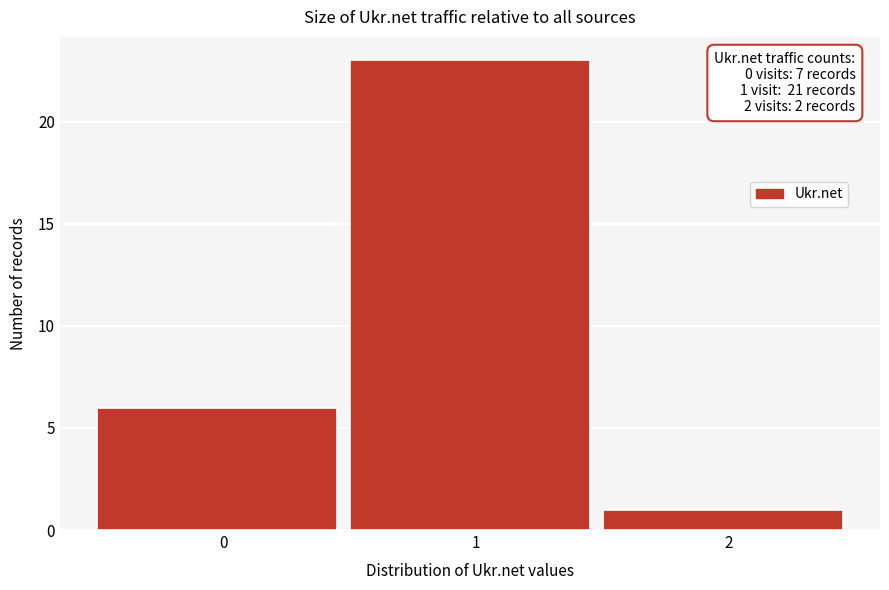

Reading left to right, list all the values displayed in this chart.

0=6	1=23	2=1